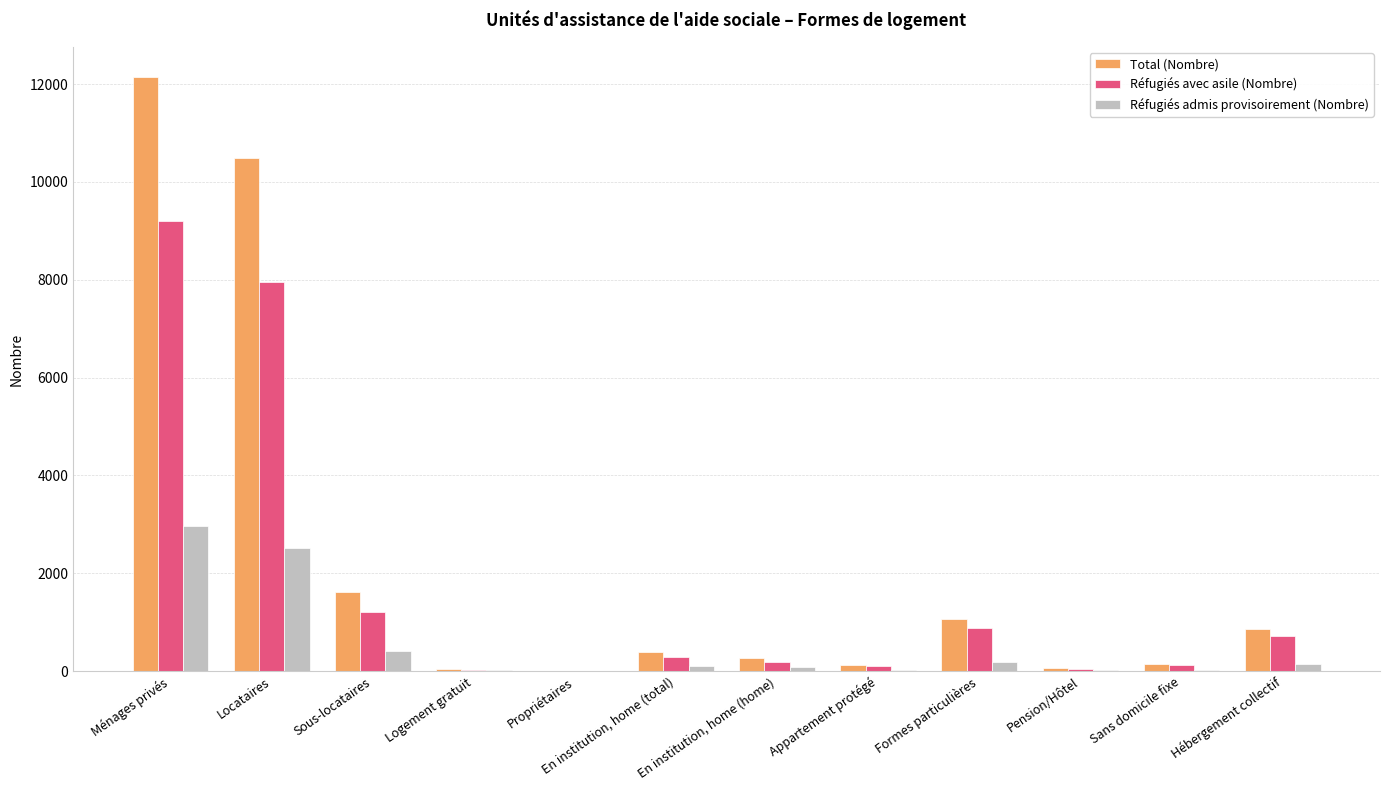

The value of Réfugiés avec asile (Nombre) at Formes particulières is 881. True or false?

True